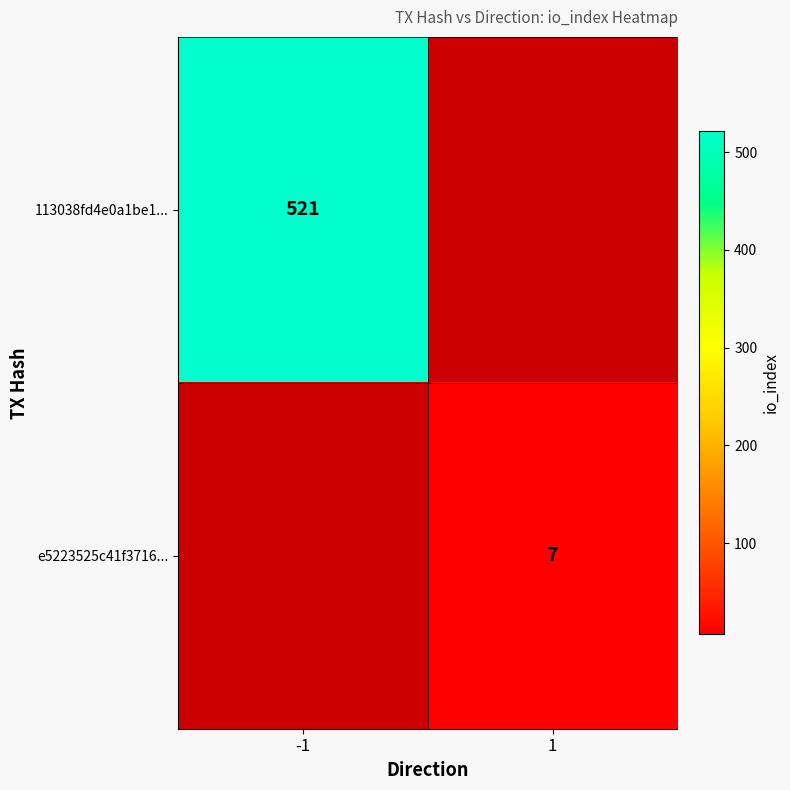

The value of e5223525c41f3716... at 1 is 12. True or false?

False